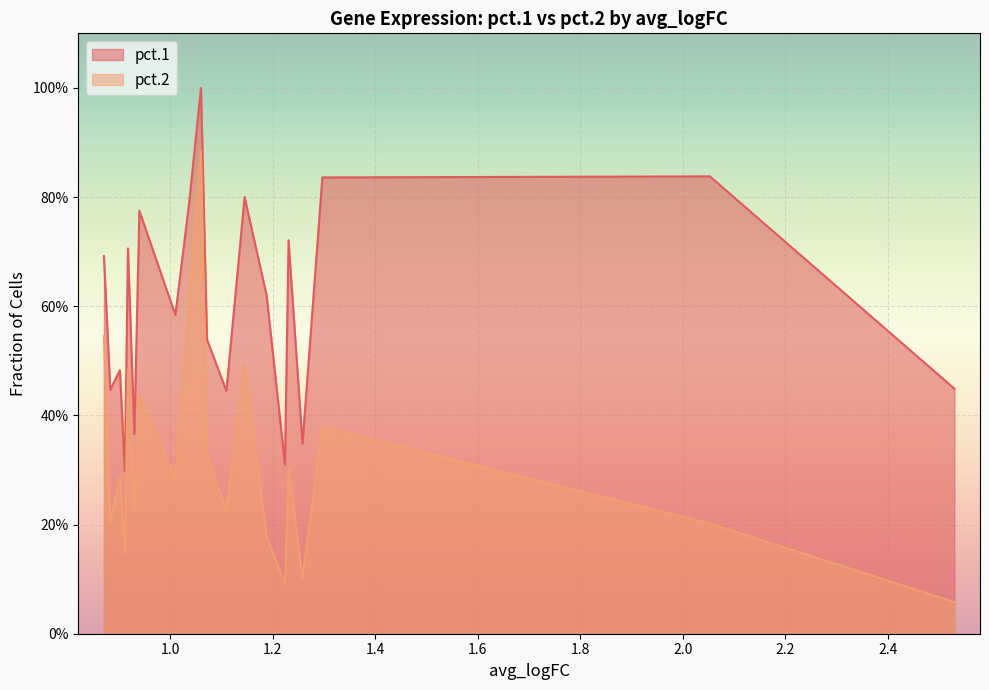

Rank the series at Cxcl14 from lowest to highest value.

pct.2, pct.1